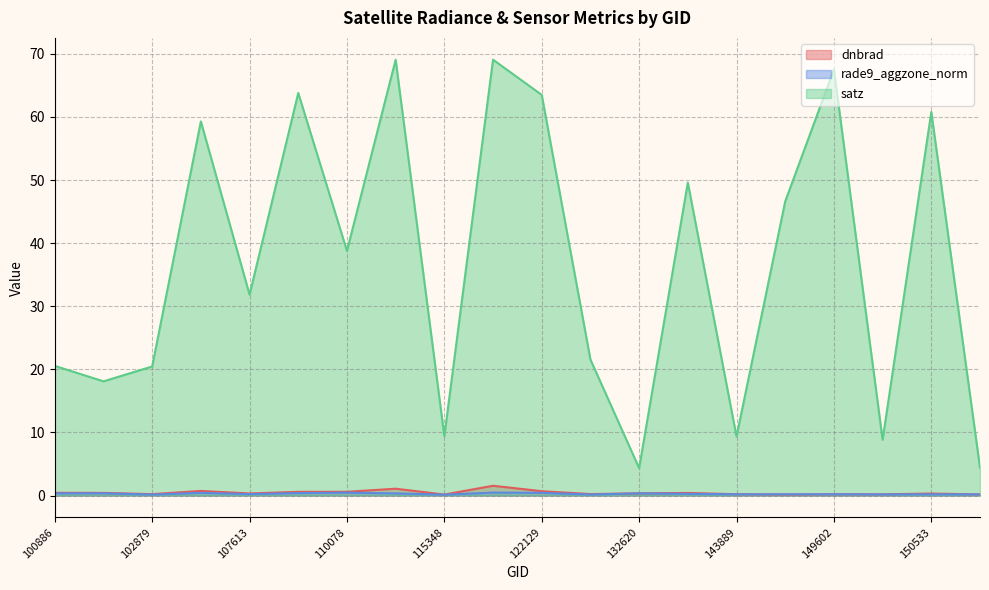

What is the average value of the dnbrad series?

0.4